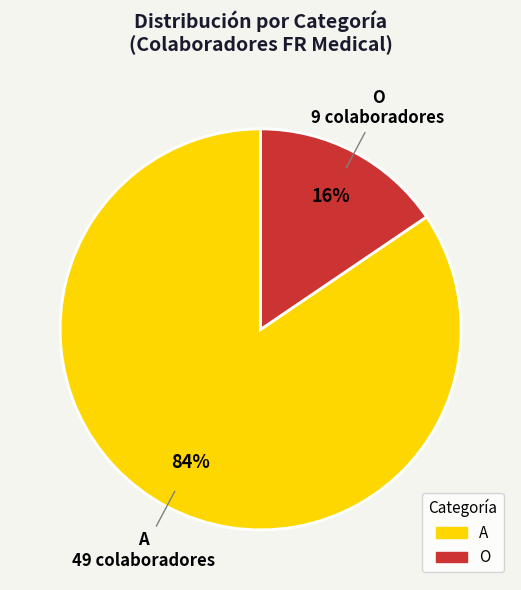

Is it true that O is 16% of the pie?

True